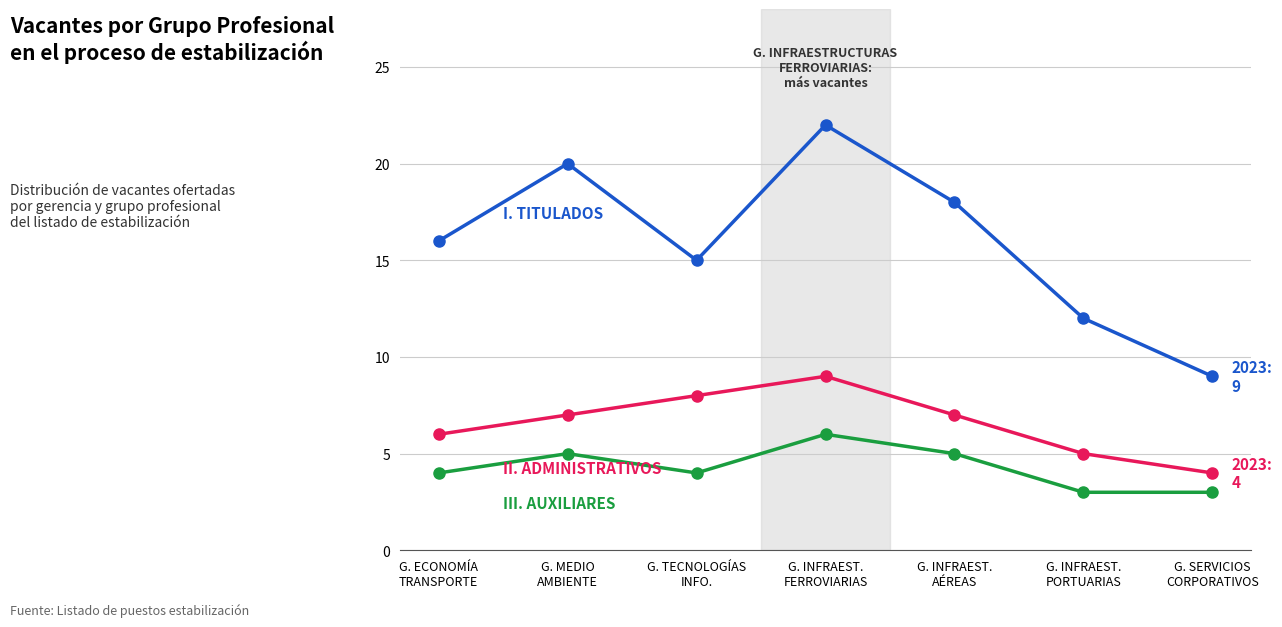

What is the minimum value shown in the chart?

3